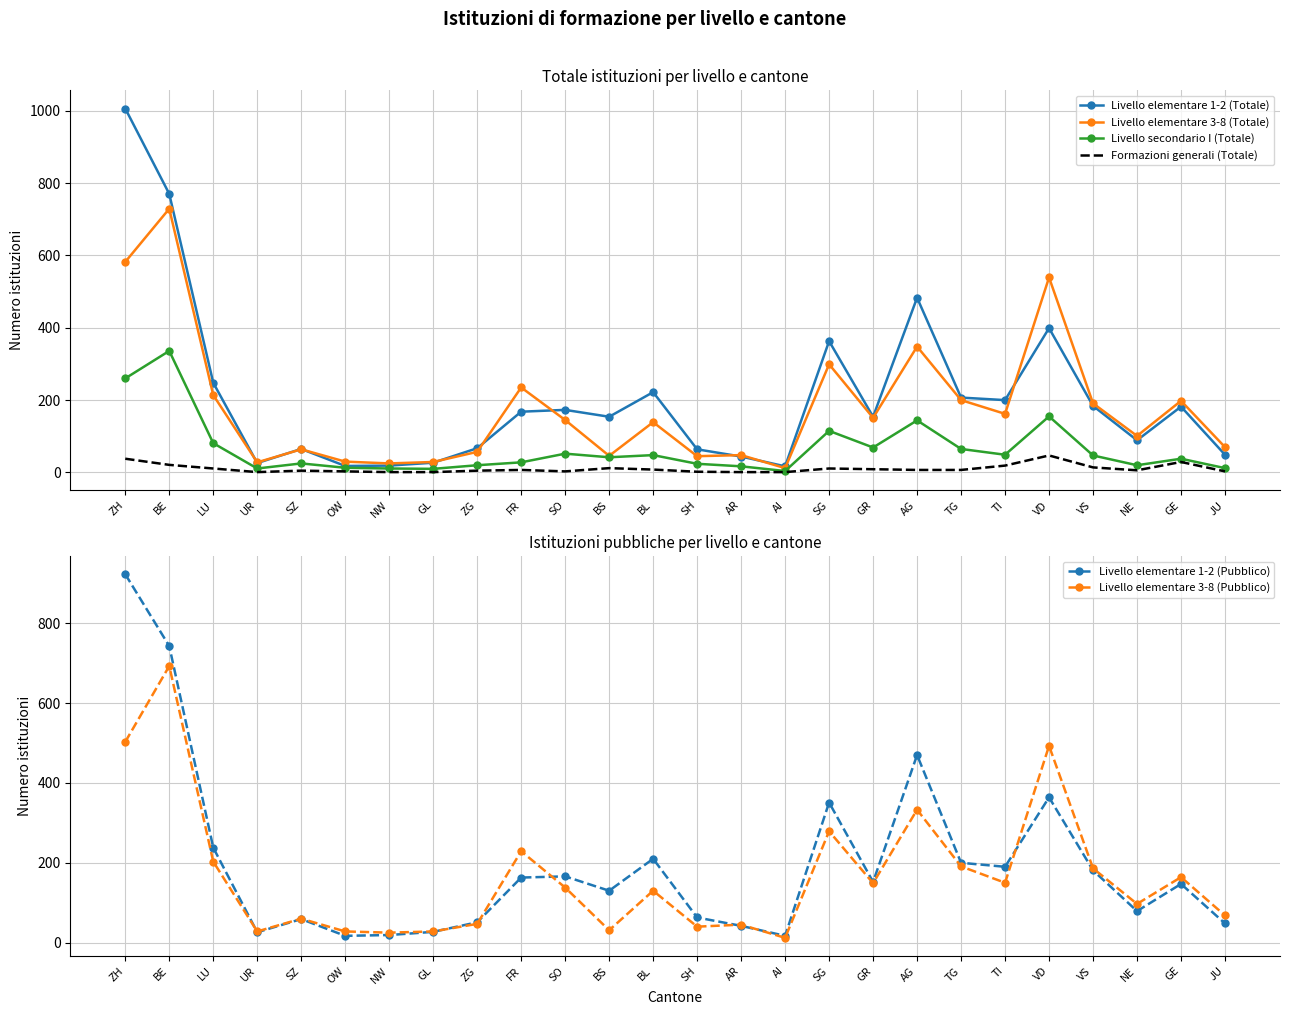

Rank the series at ZG from lowest to highest value.

Formazioni generali (Totale), Livello secondario I (Totale), Livello elementare 3-8 (Pubblico), Livello elementare 1-2 (Pubblico), Livello elementare 3-8 (Totale), Livello elementare 1-2 (Totale)